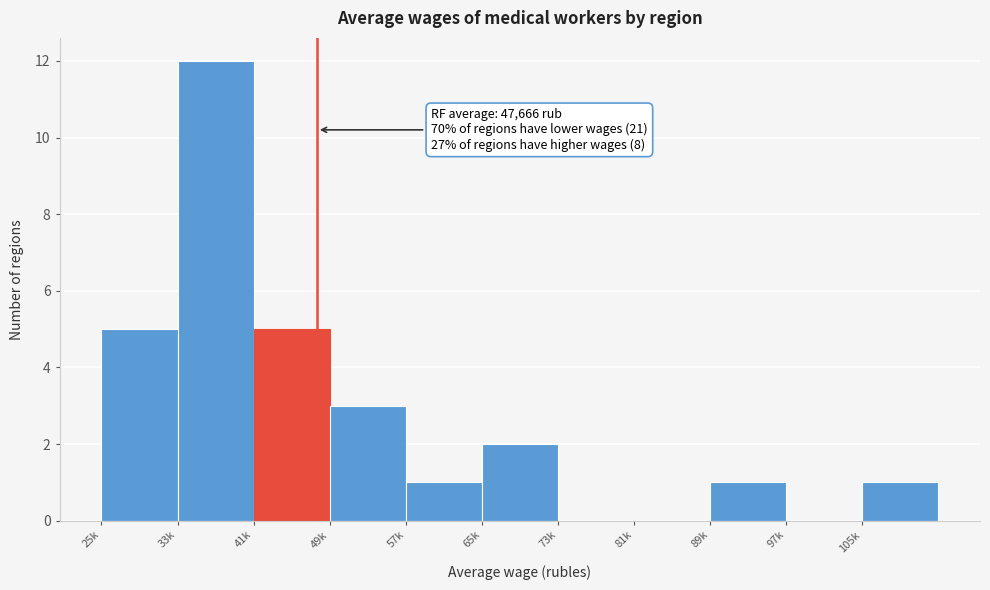

Reading left to right, list all the values displayed in this chart.

25k=5	33k=12	41k=5	49k=3	57k=1	65k=2	73k=0	81k=0	89k=1	97k=0	105k=1